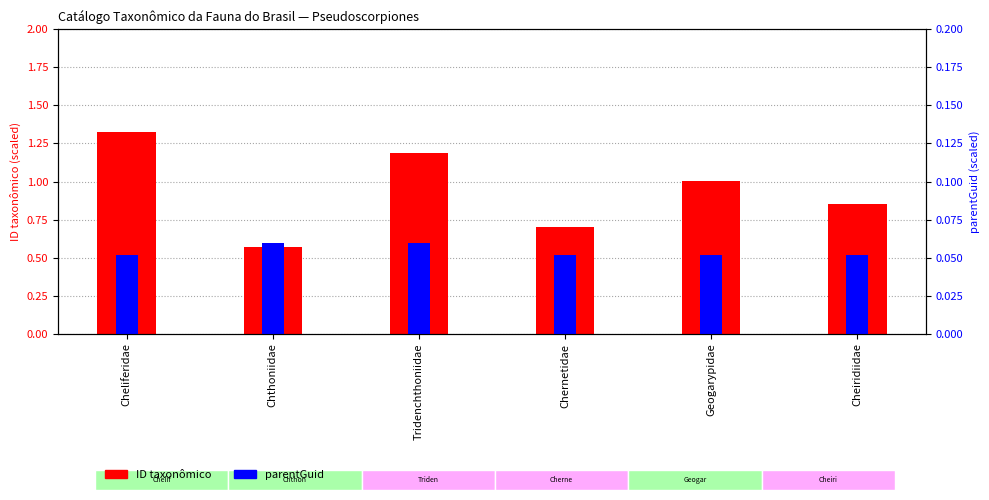

What is the difference between the highest and lowest values at Geogarypidae?

1.0